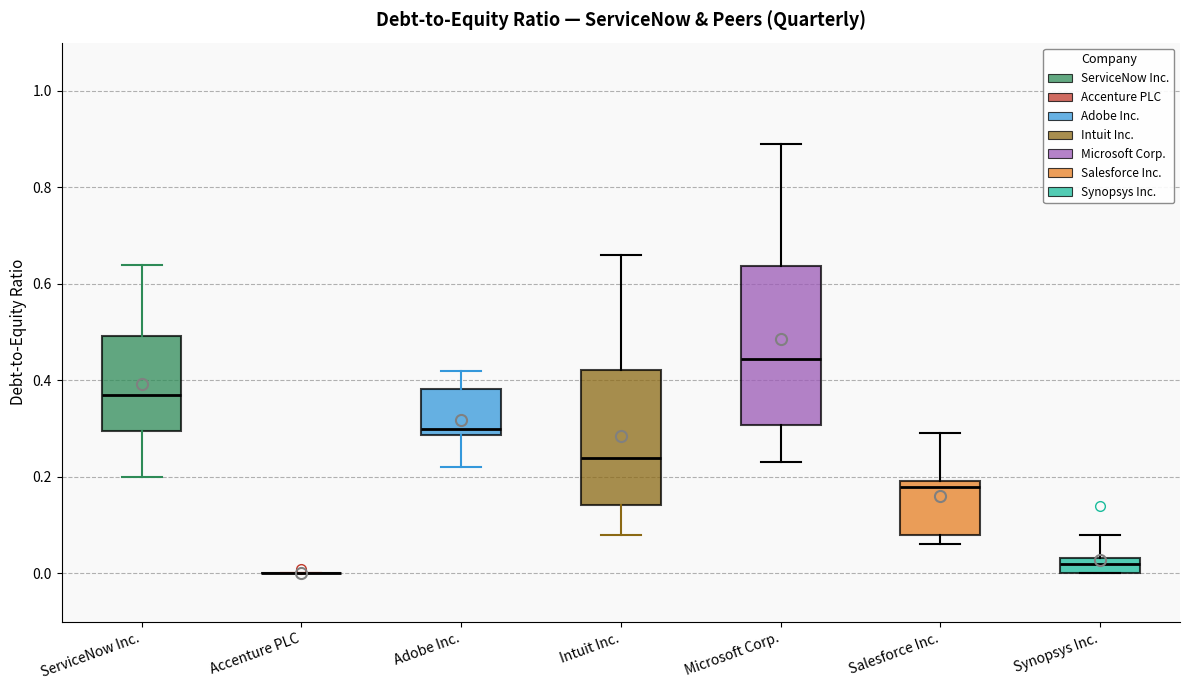

Where does the median line of the box for ServiceNow Inc. sit on the y-axis? The values are not printed on the chart, so give them approximately, as read against the axis.

0.38